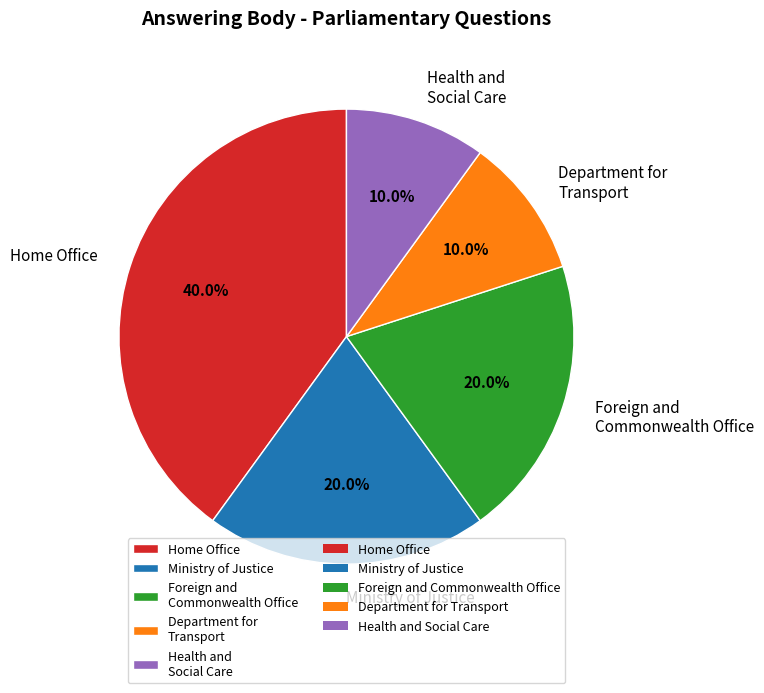

Approximately how many times larger is the value at Ministry of Justice compared to Department for Transport?

2.0